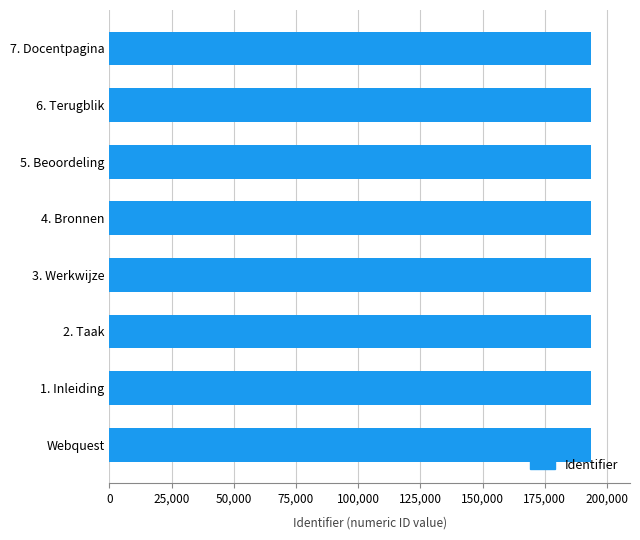

Does the chart contain stacked bars?

No